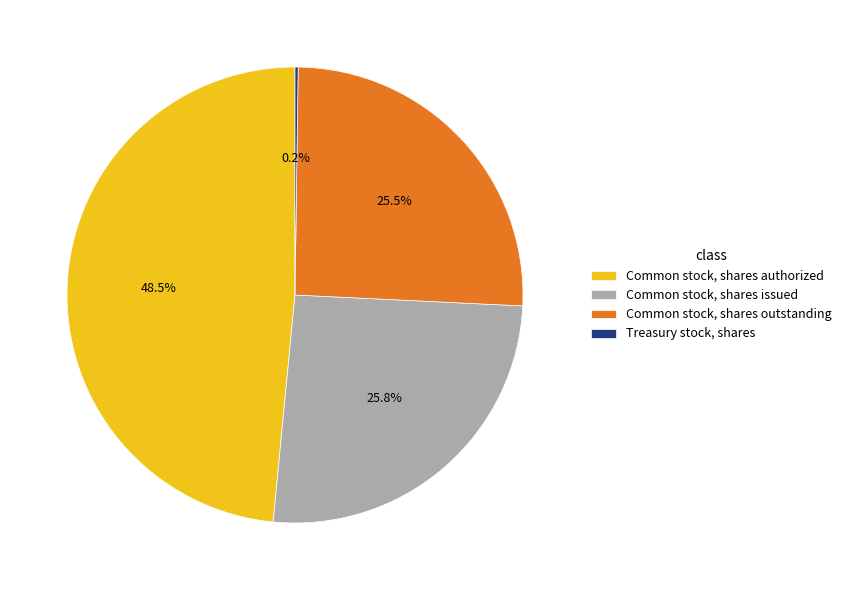

Which slice is the largest?

Common stock, shares authorized